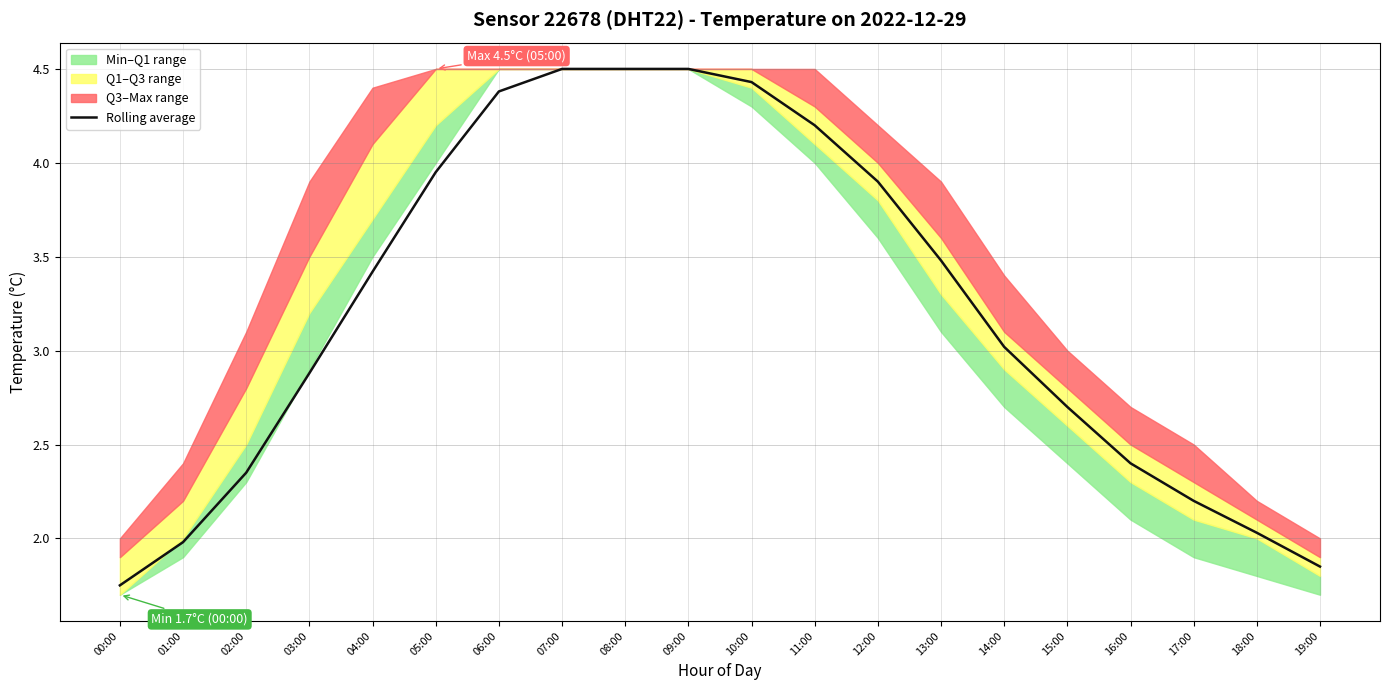

The value of Rolling average at 08:00 is 4.5. True or false?

True